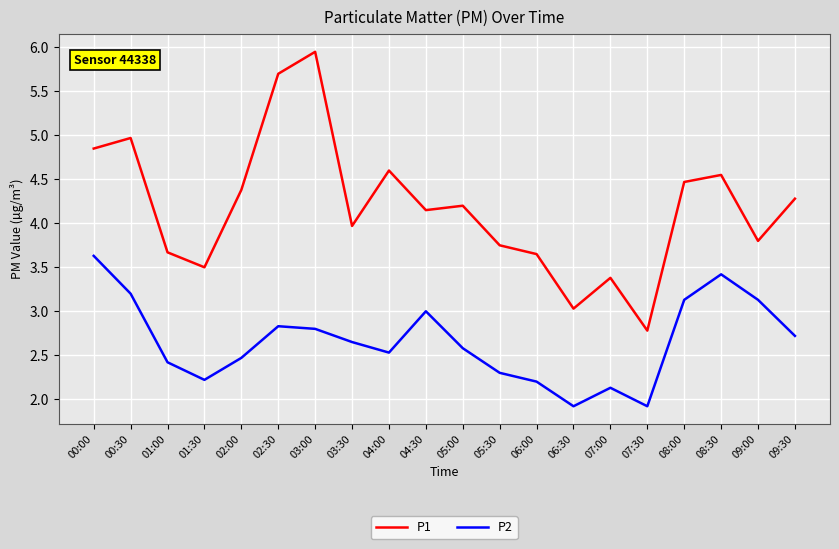

The P1 series shows 3.8 at 09:00. True or false?

True